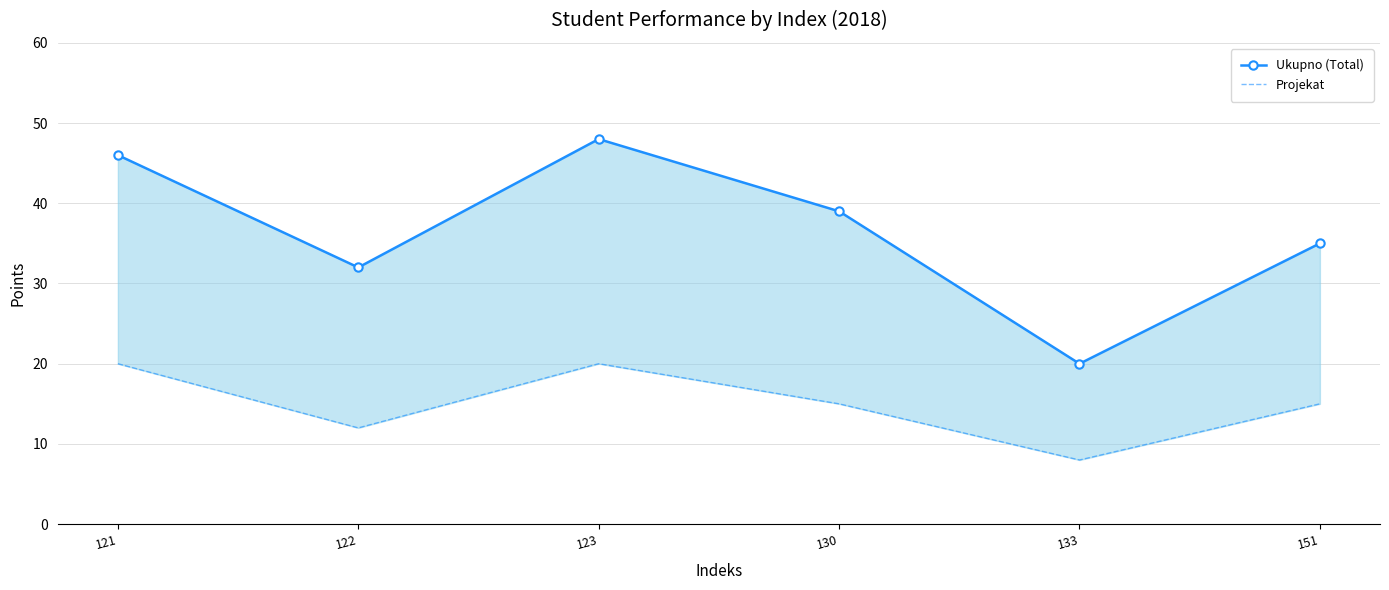

Is it true that Projekat equals 15 at 130?

True